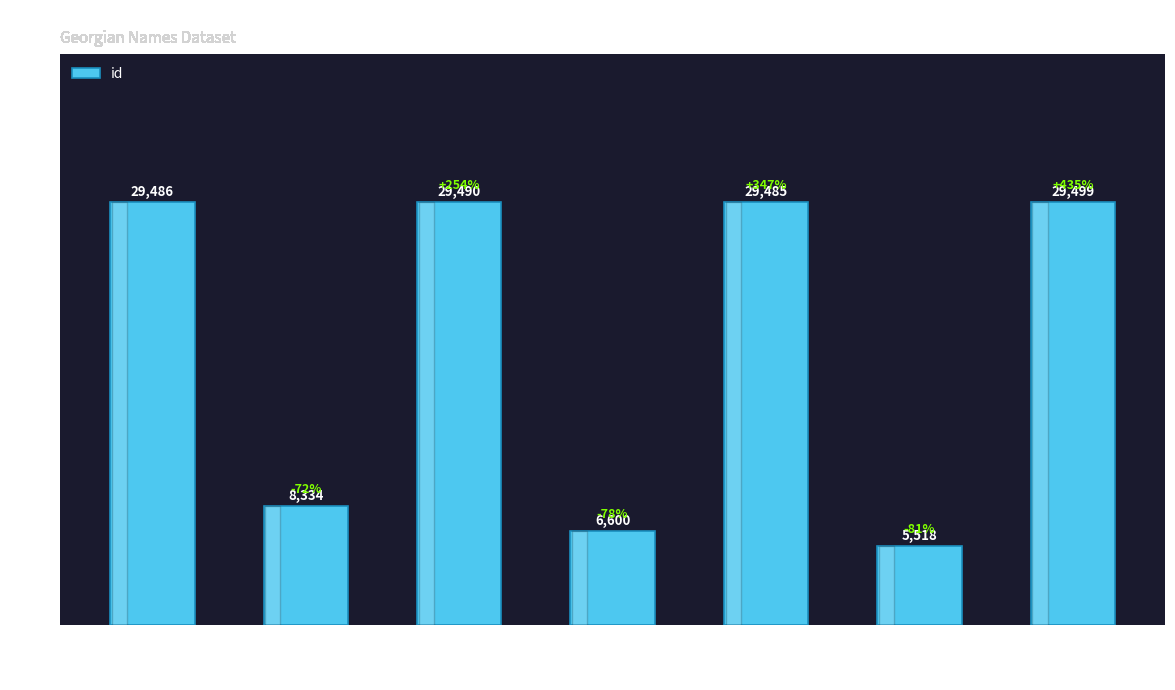

What is the average value?

19773